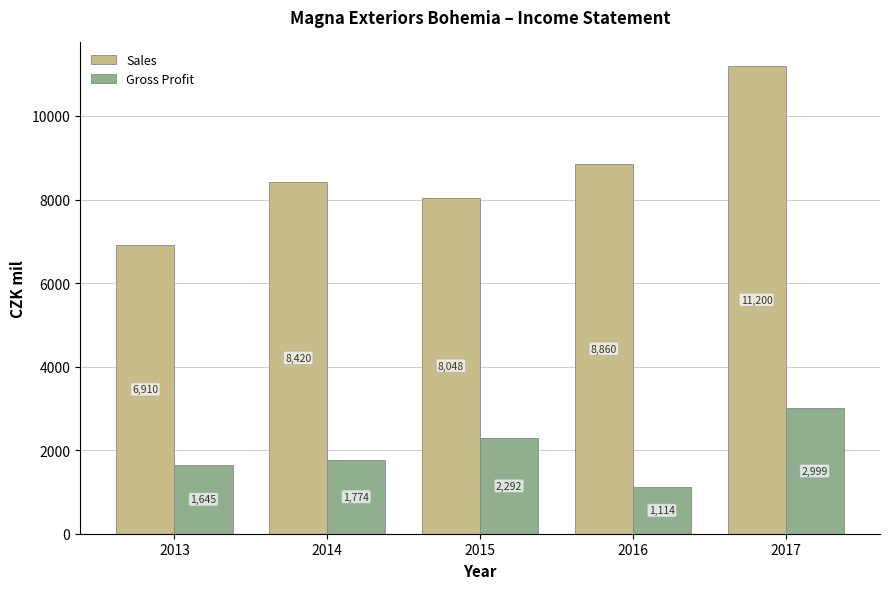

At 2015, list the series in order from smallest to largest.

Gross Profit, Sales